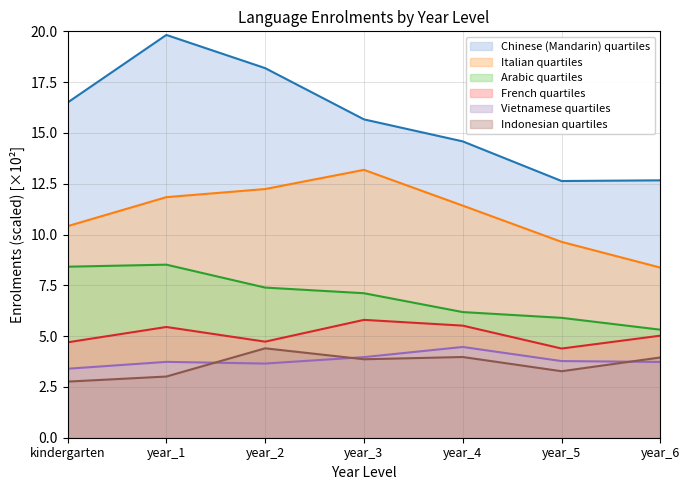

At how many categories does at least one series exceed 6?

7